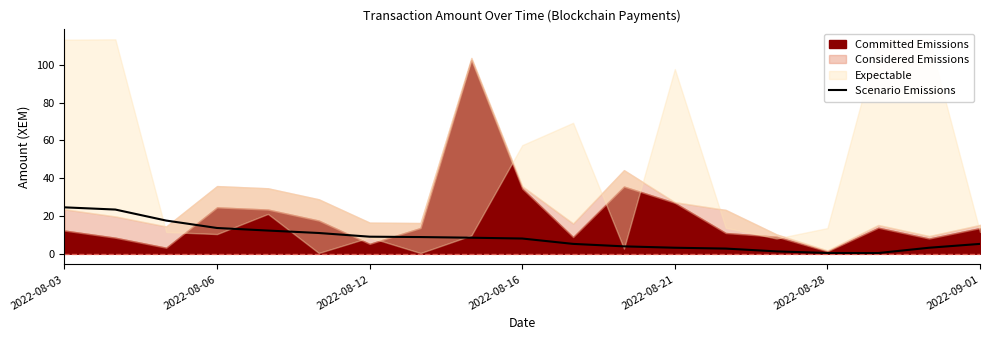

The Scenario Emissions series shows 4.0 at 2022-08-12. True or false?

False